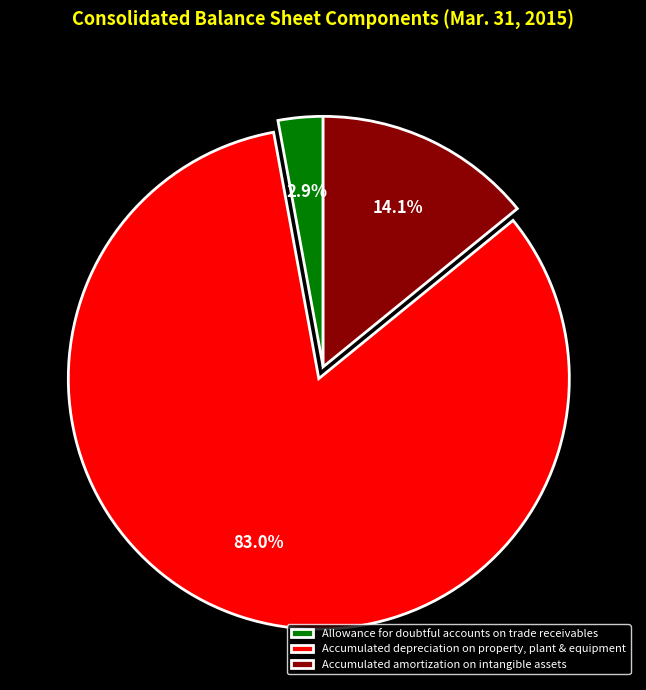

To the nearest percent, what portion does Accumulated amortization represent?

14%